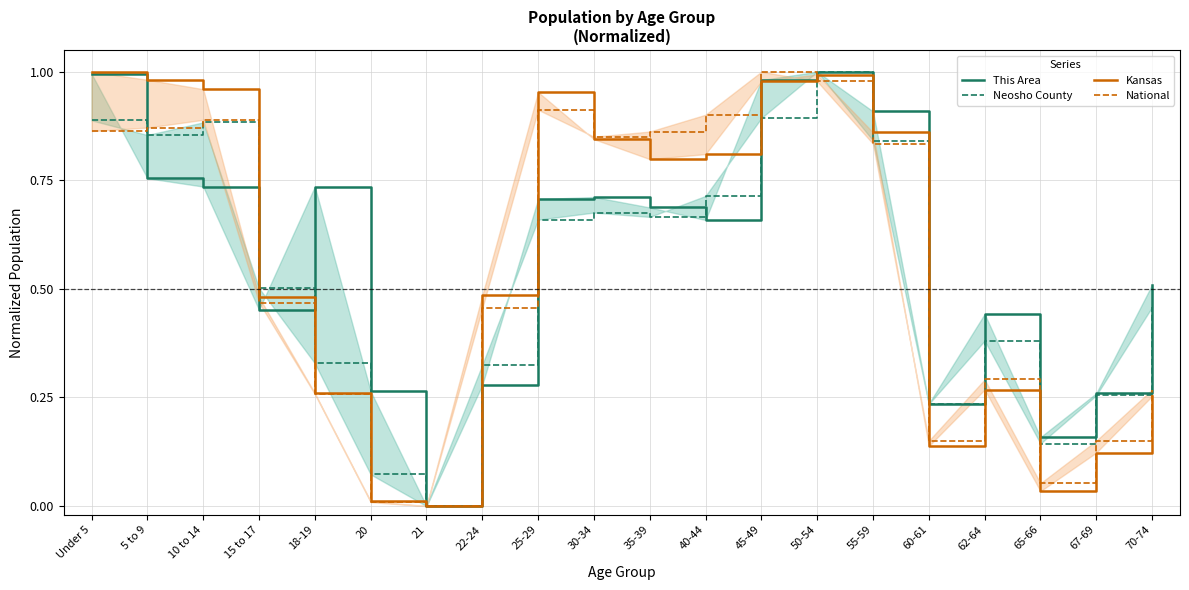

Does the chart have visible grid lines?

Yes